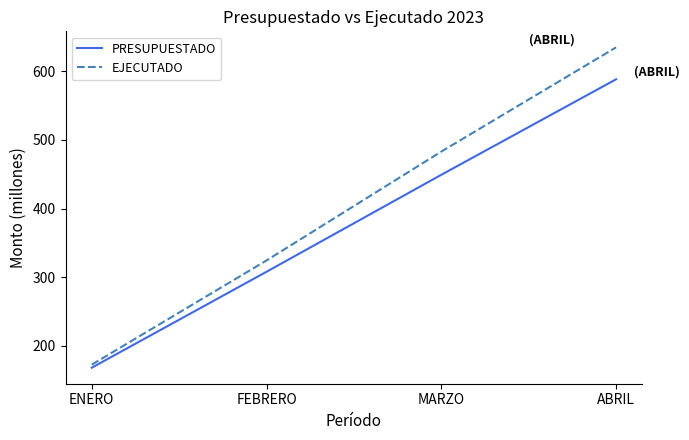

What is the total value across all series at MARZO?

932.3